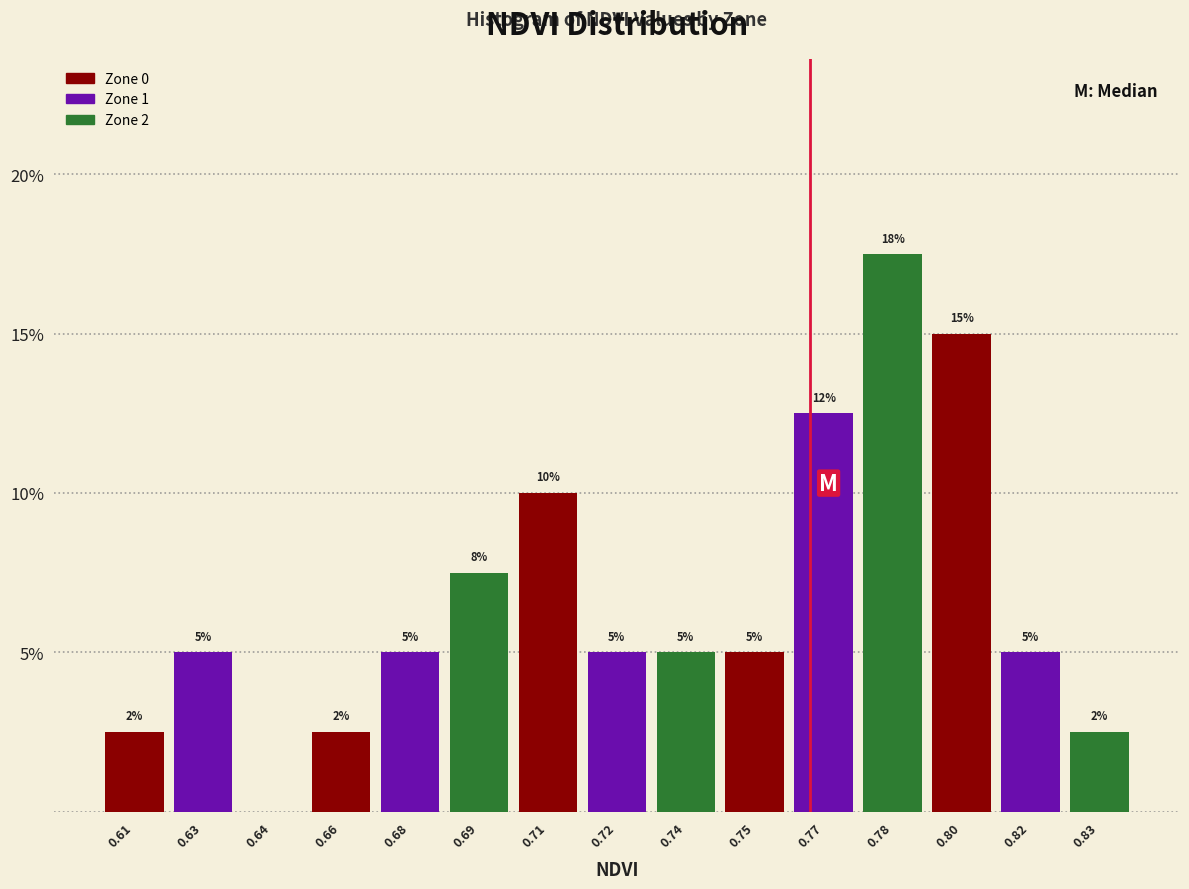

Which label corresponds to the largest value in the chart?

0.78